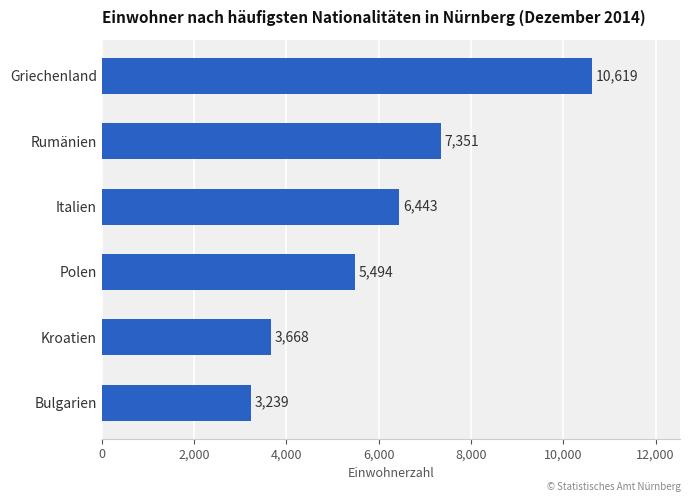

Rank the categories by value from highest to lowest.

Griechenland, Rumänien, Italien, Polen, Kroatien, Bulgarien